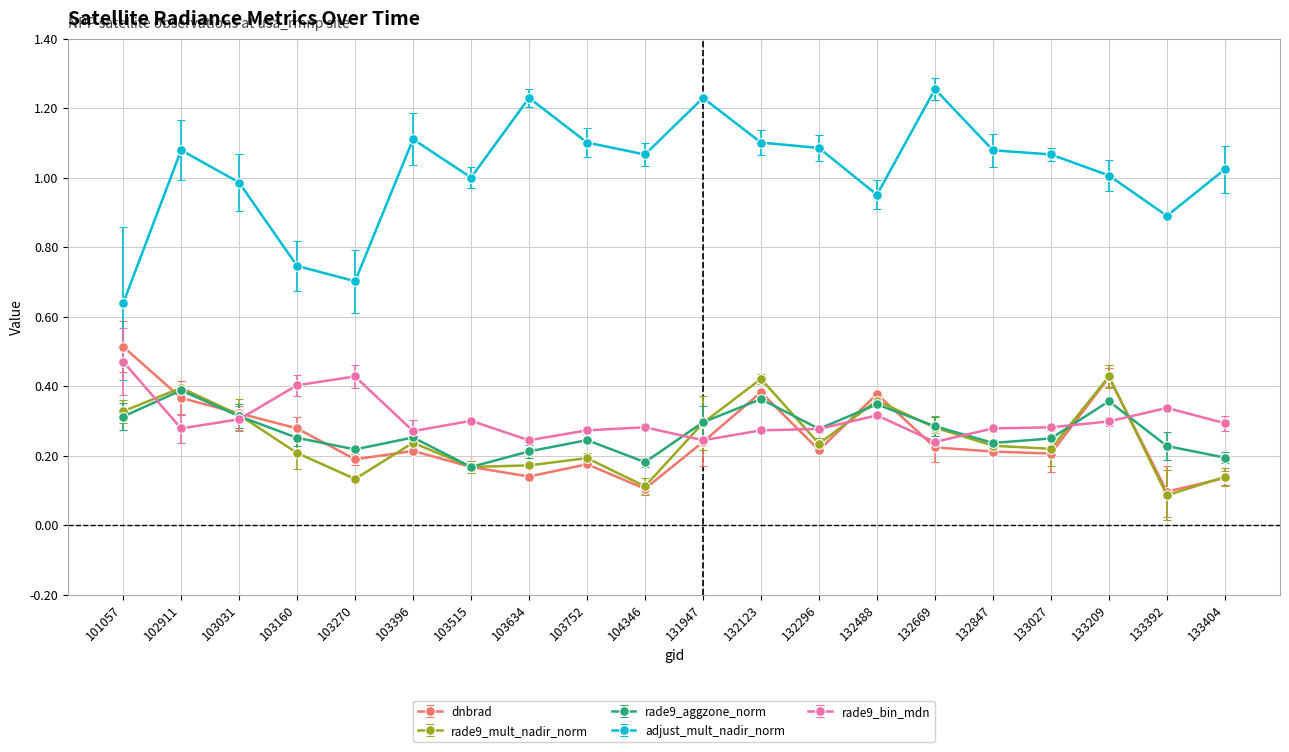

Which series has the widest spread of values?

adjust_mult_nadir_norm